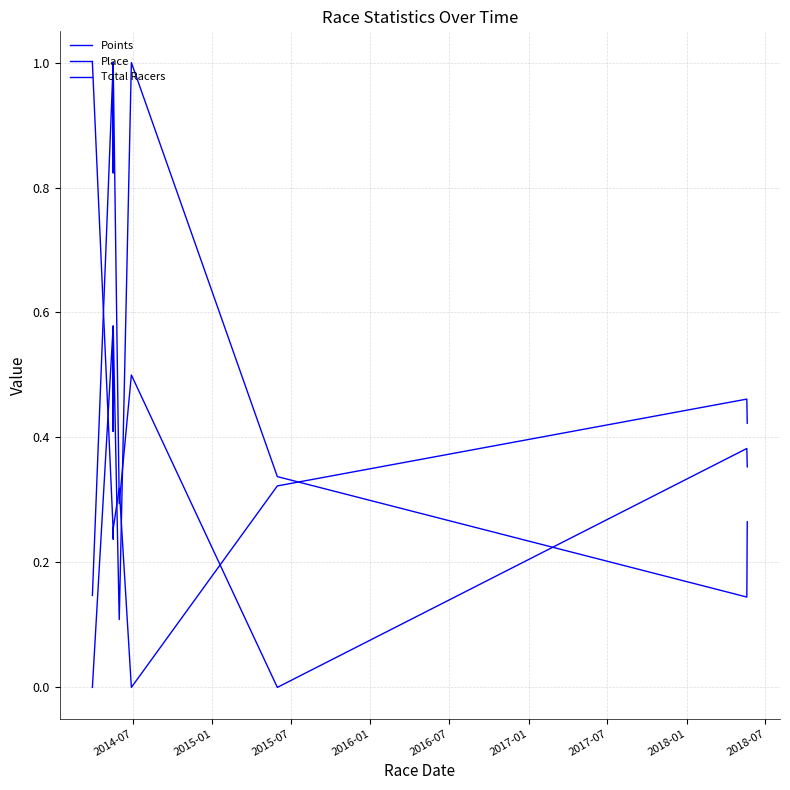

What position from the left is 2014-07?

1